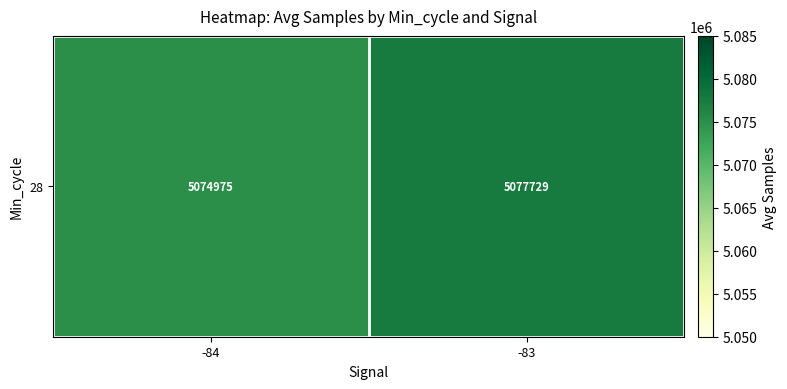

What is the sum of the values at -84 and -83?

10152703.8